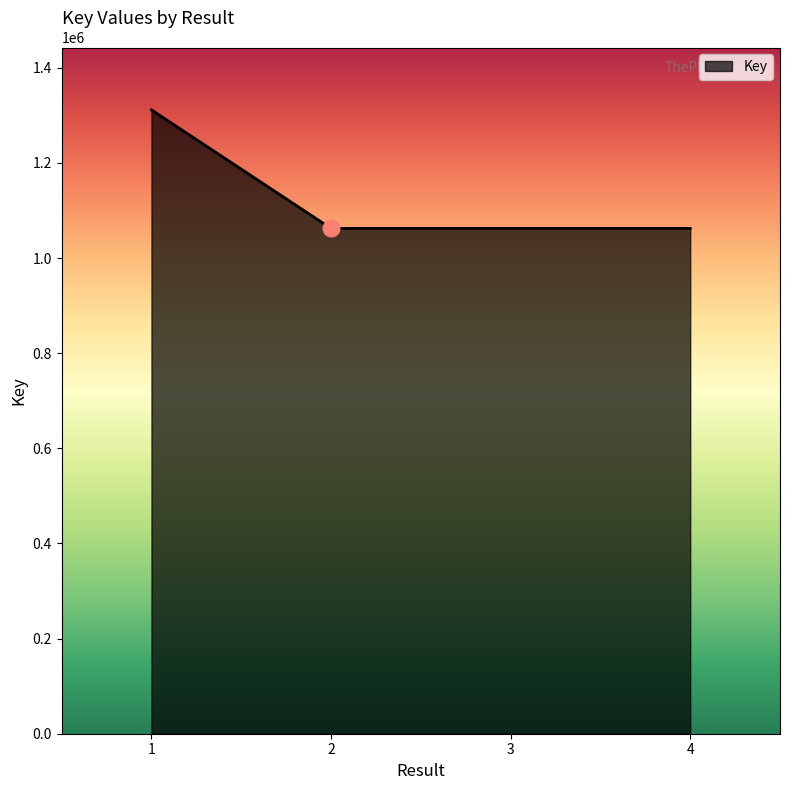

How many interior local valleys (lower than both neighbors) does the data have?

1